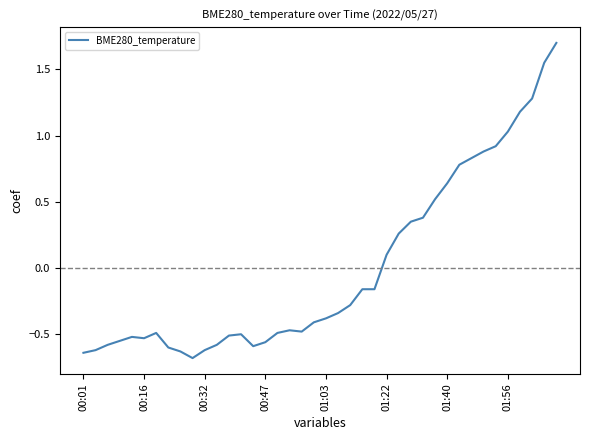

What is the maximum value shown in the chart?

1.7